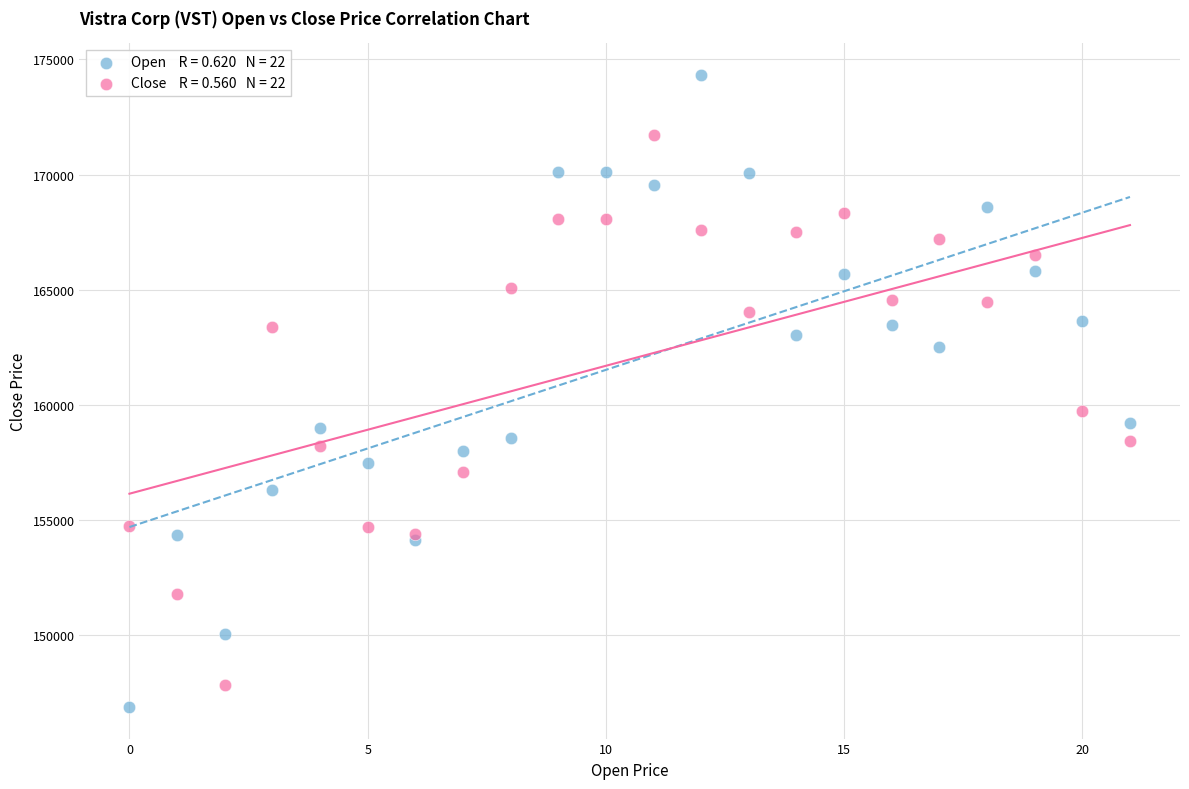

Across all series, what Y value is closest to 160616?

159760